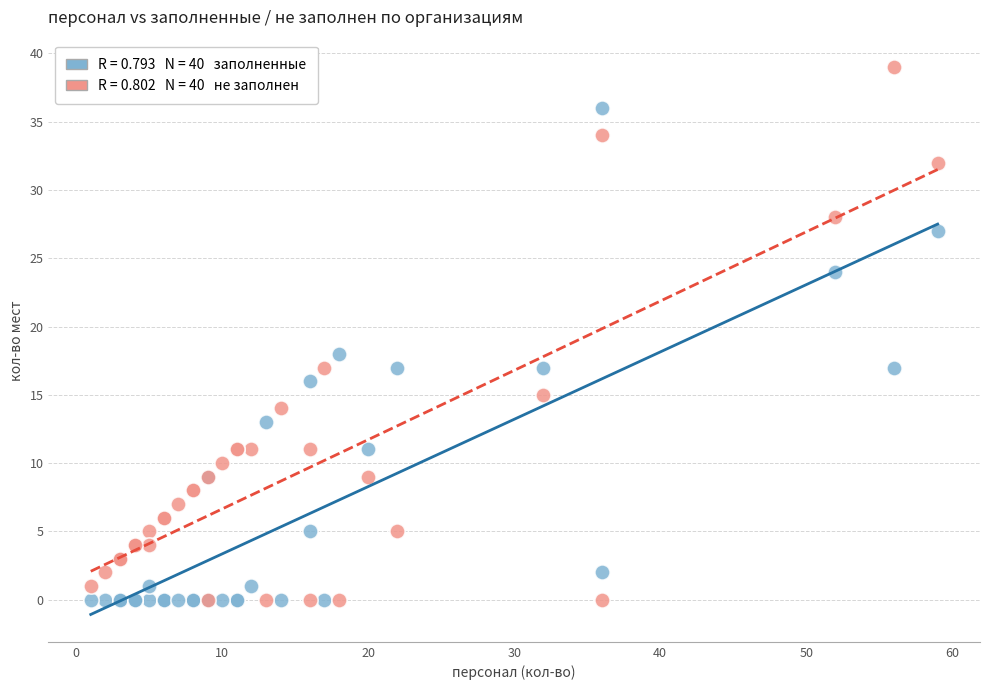

Across all series, what Y value is closest to 19?

18